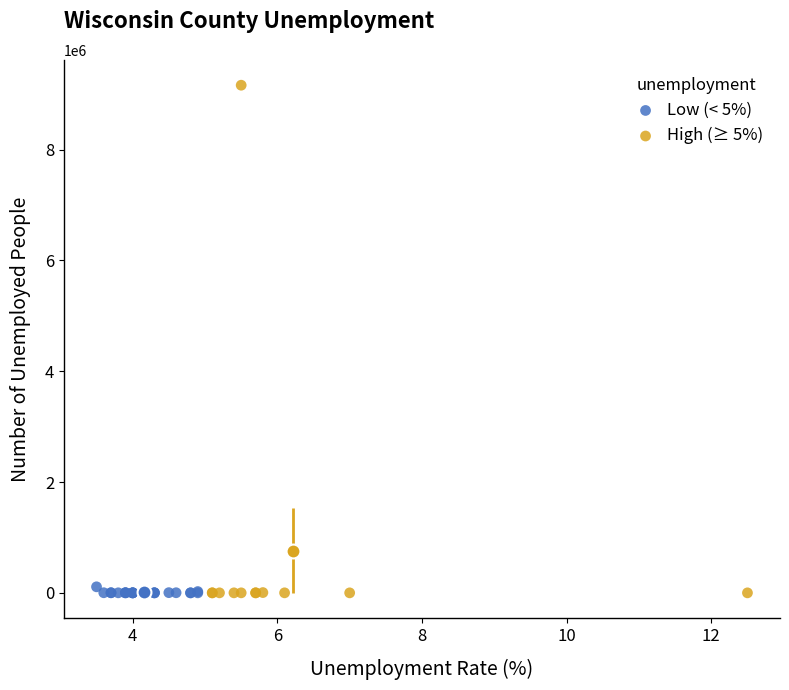

Which series has the widest spread of Y values?

High (≥ 5%)